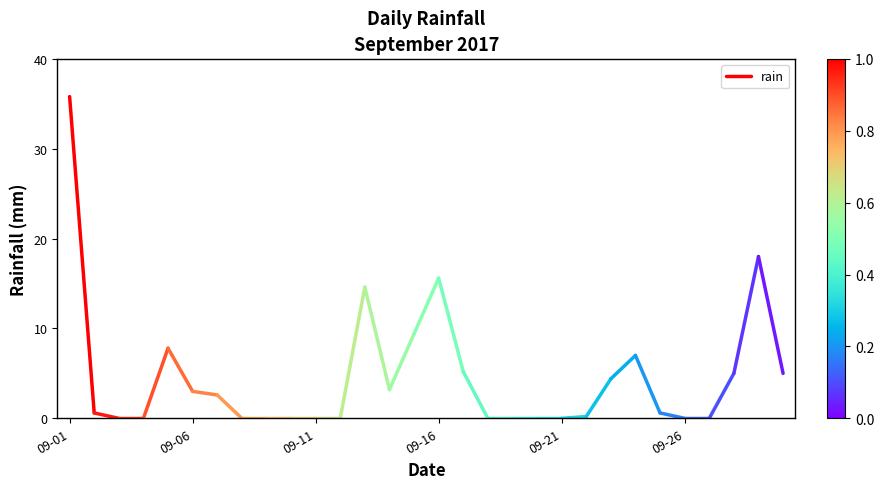

How many distinct data groups are displayed?

1